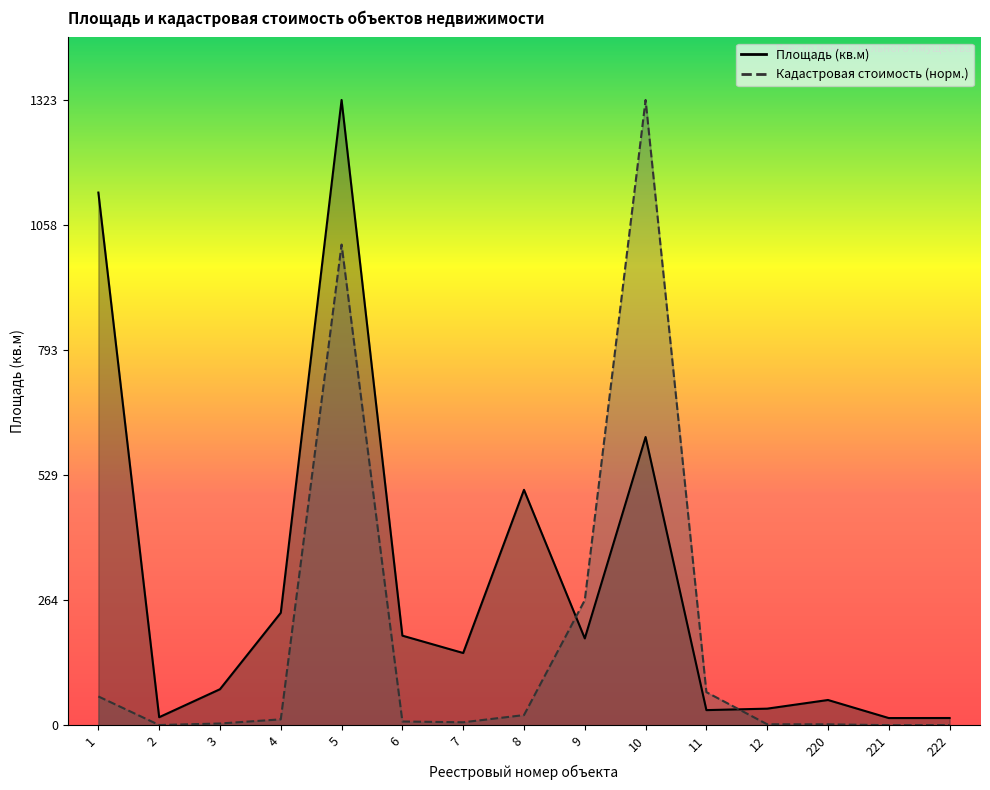

Reading left to right, what are all the values shown in this chart?

Площадь (кв.м): 1=1127.3	2=17.5	3=76.7	4=238.4	5=1323.2	6=190.0	7=153.3	8=498.5	9=184.2	10=610.2	11=32.5	12=35.6	220=53.9	221=15.7	222=15.8
Кадастровая стоимость (руб): 1=61.4	2=1.0	3=4.2	4=13.0	5=1017.3	6=8.4	7=6.8	8=22.0	9=265.1	10=1323.2	11=70.5	12=2.5	220=2.4	221=0.7	222=0.7